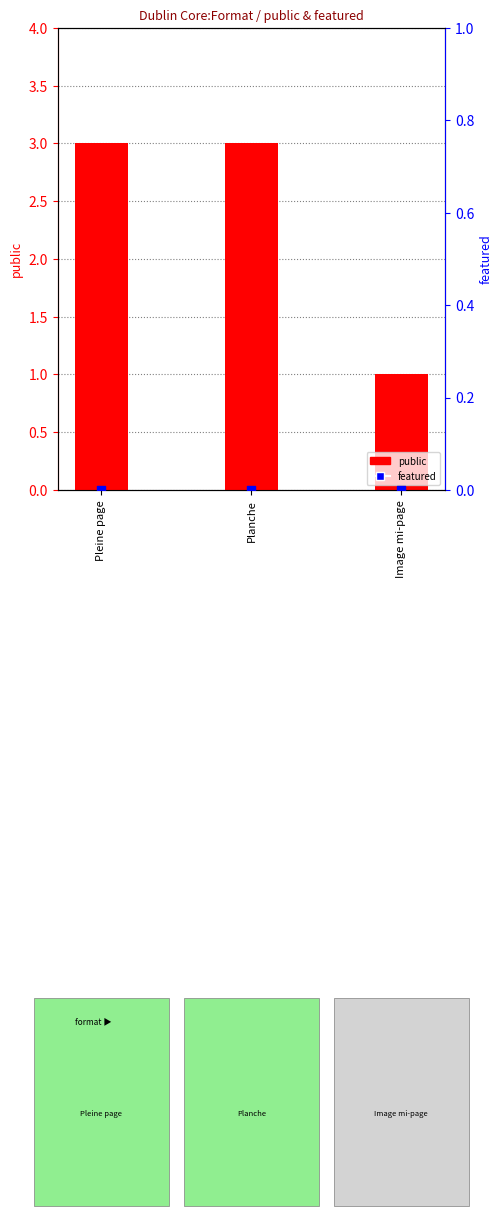

At which category is the sum across all series the highest?

Pleine page